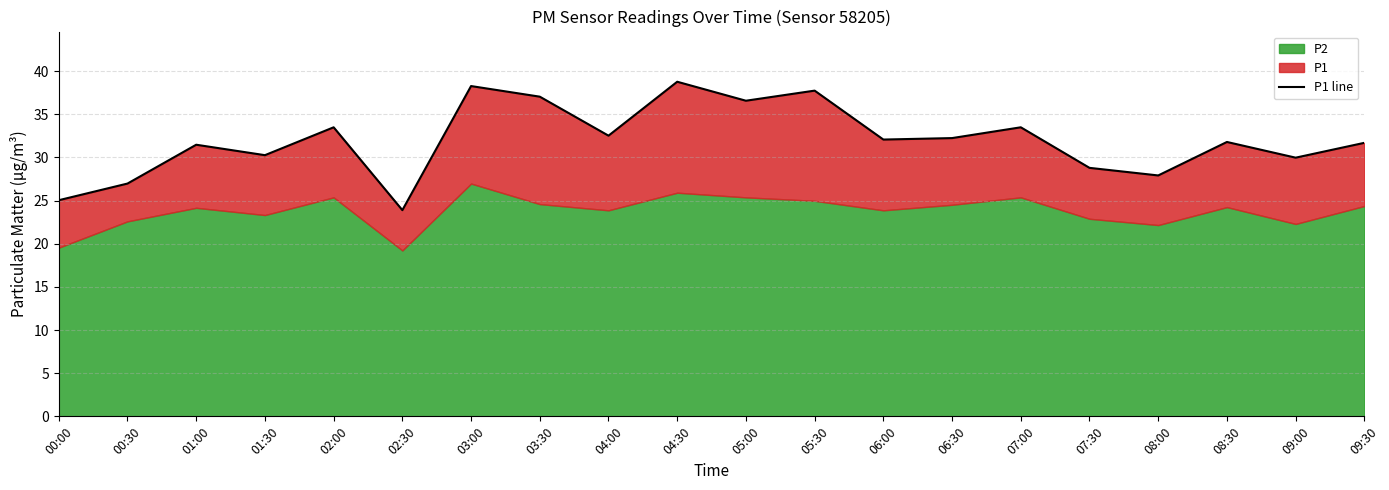

What is the ratio of the value at 08:00 to the value at 00:00?

1.1